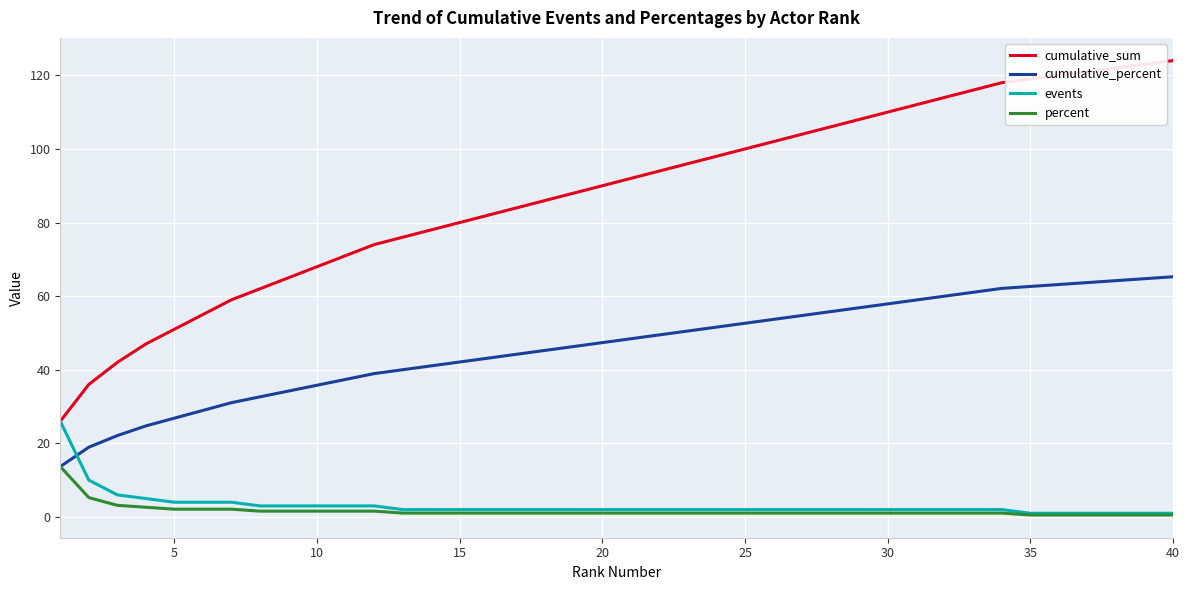

Does the chart have visible grid lines?

Yes